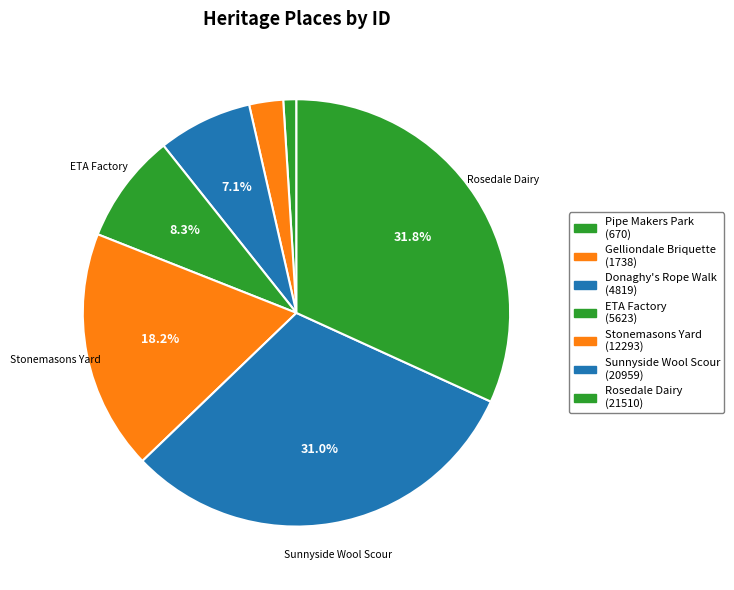

To the nearest percent, what is the average slice percentage?

14%